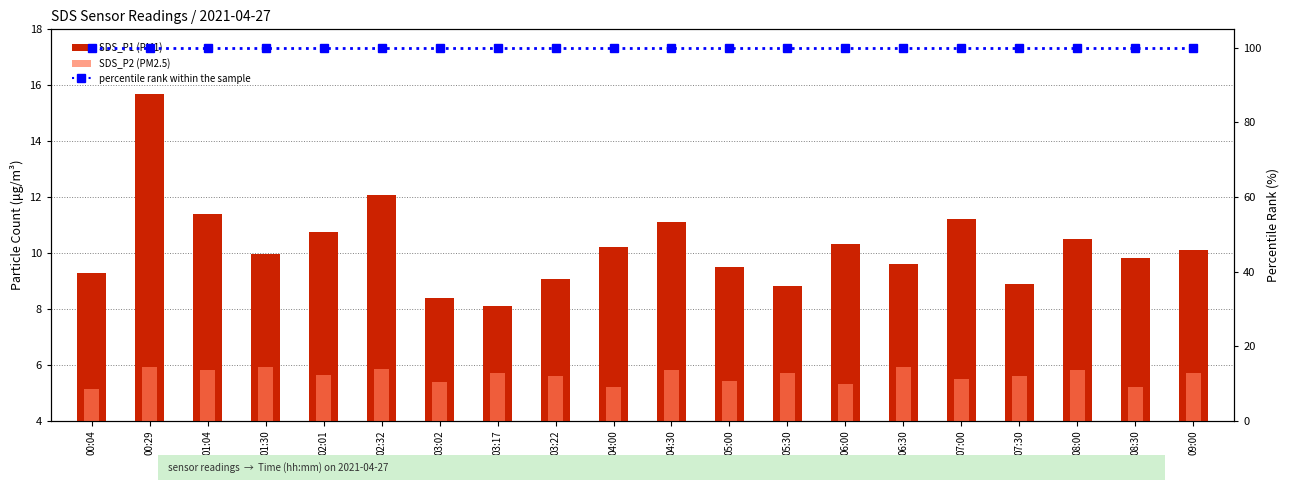

Is the value of SDS_P2 (PM2.5) at 05:30 greater than the value of SDS_P1 (PM1) at 08:30?

No